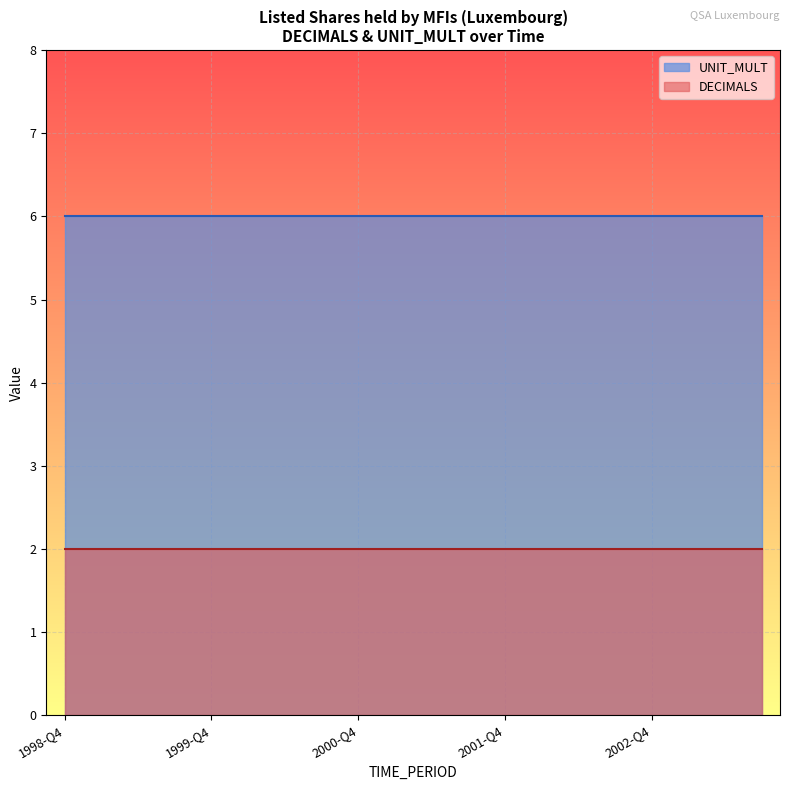

True or false: UNIT_MULT has a value of 6 at 1999-Q1.

True